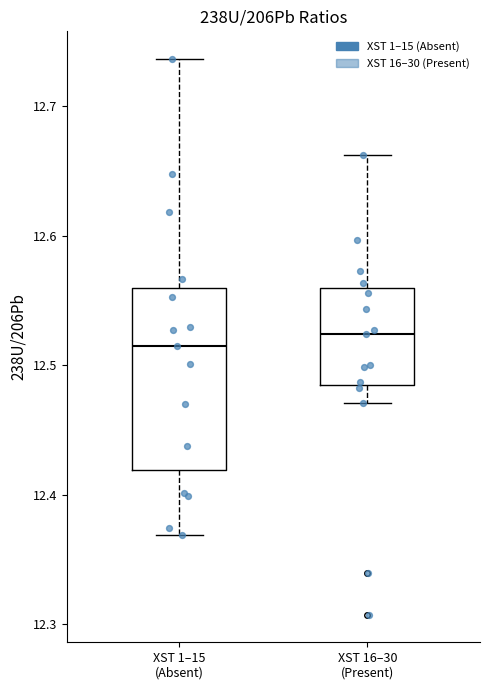

Comparing the boxes themselves (not the whiskers), which one is the tallest?

XST 1–15 (Absent)